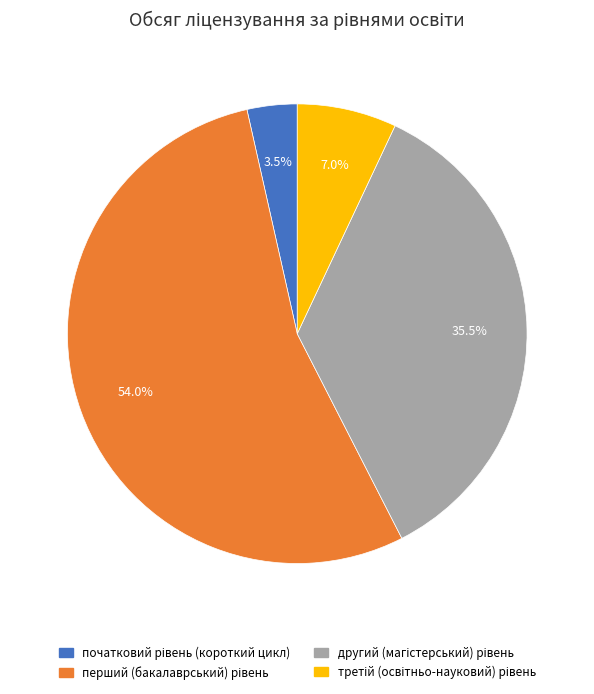

To the nearest percent, what is the average slice percentage?

25%